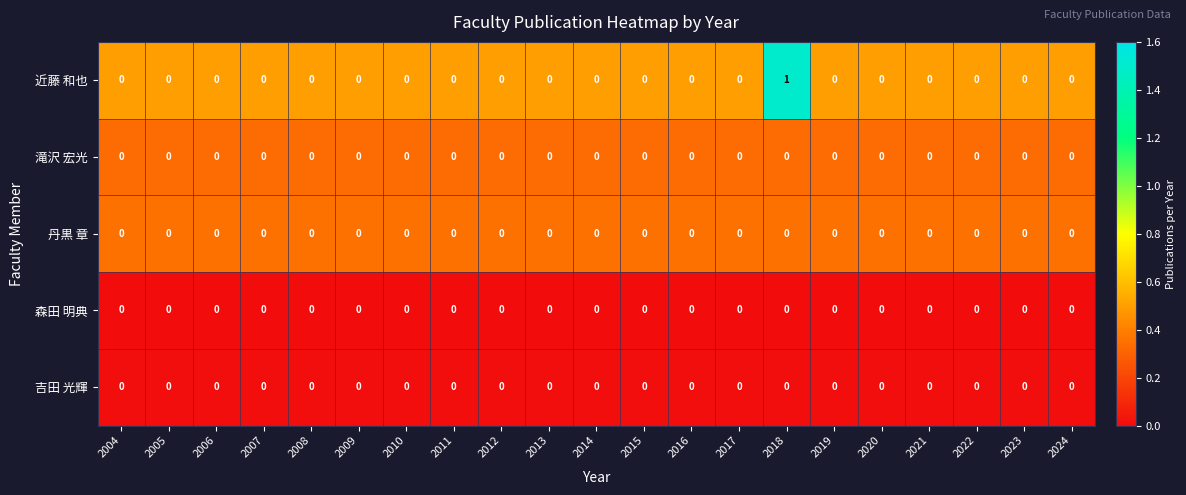

Is it true that 吉田 光輝 equals 0 at 2013?

True